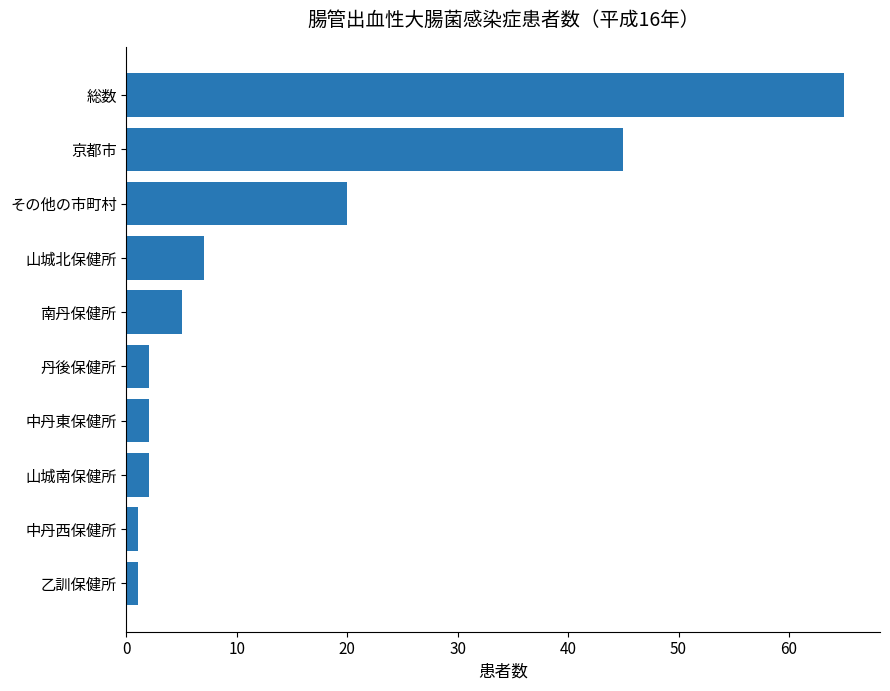

Are the bars horizontal?

Yes